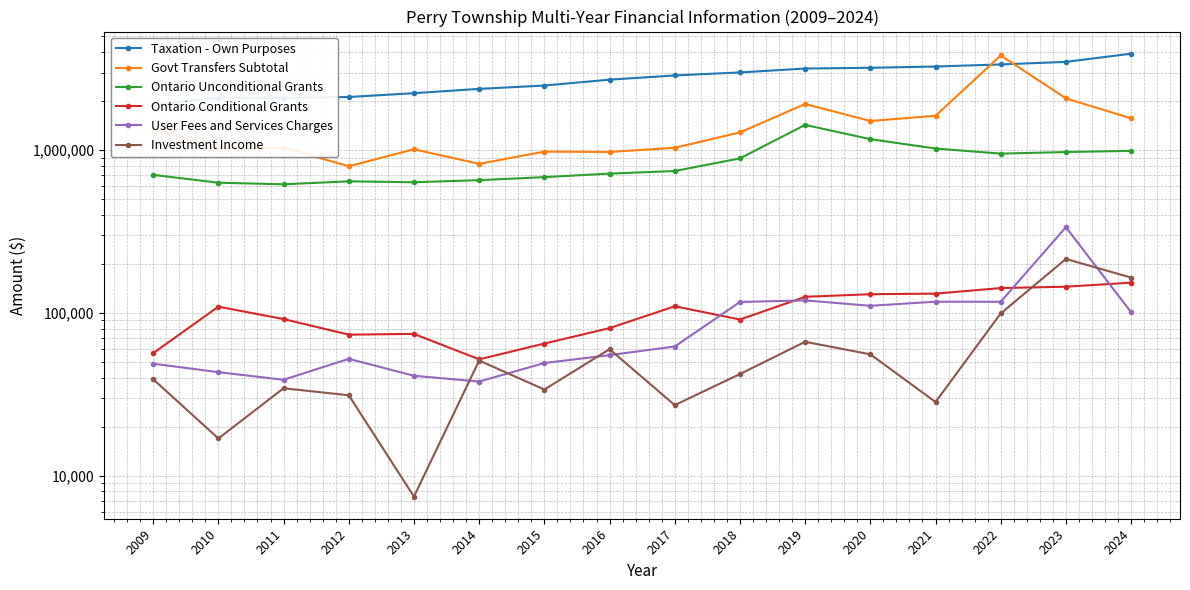

How many lines are shown in the chart?

6